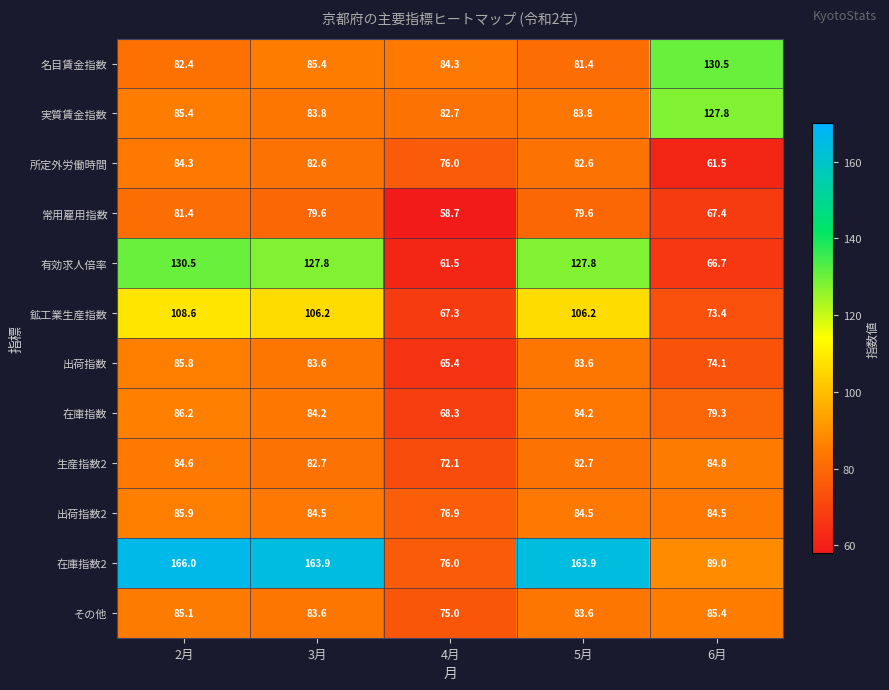

At which label does 実質賃金指数 first exceed 83?

2月